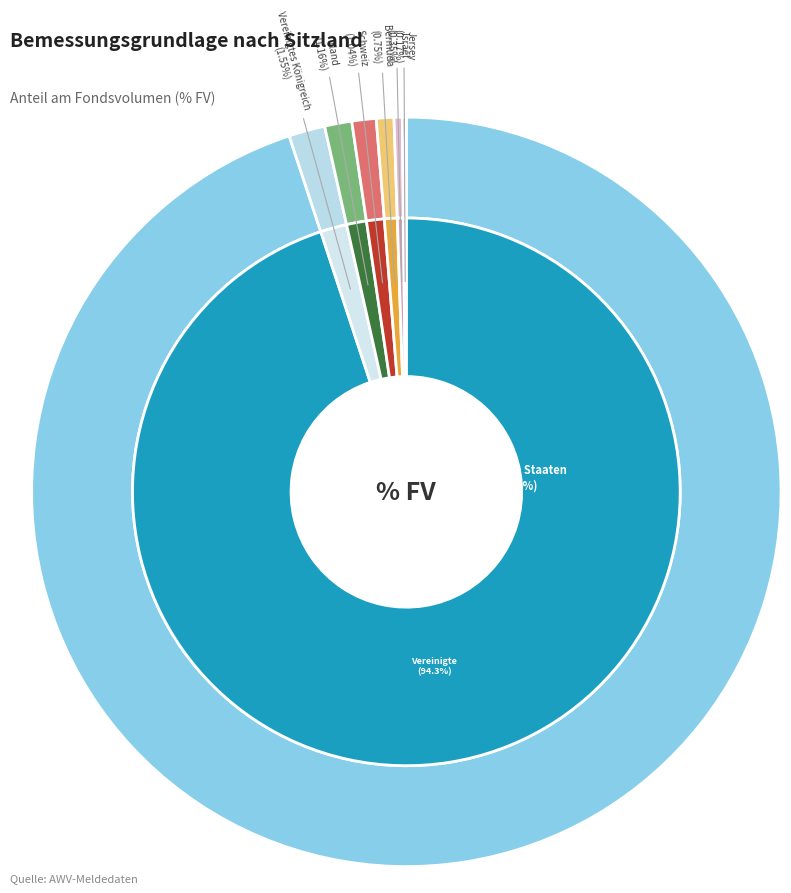

Is it true that Schweiz is 9% of the pie?

False